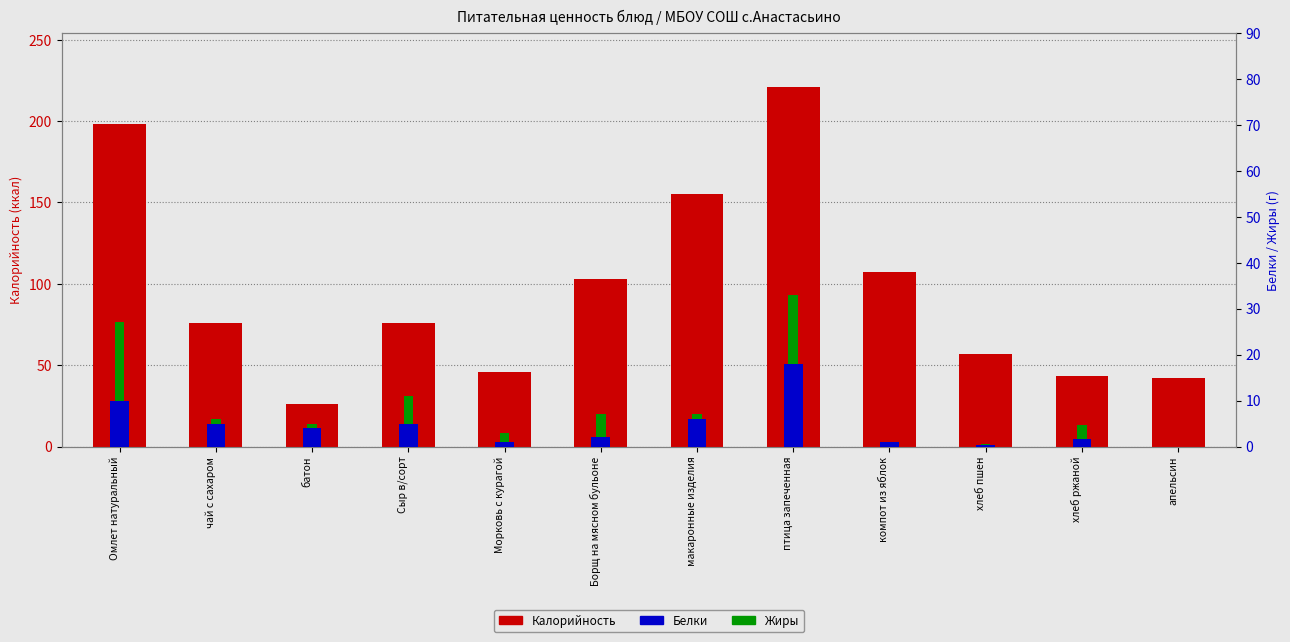

Between Борщ на мясном бульоне and хлеб пшен, which series saw the biggest shift?

Калорийность